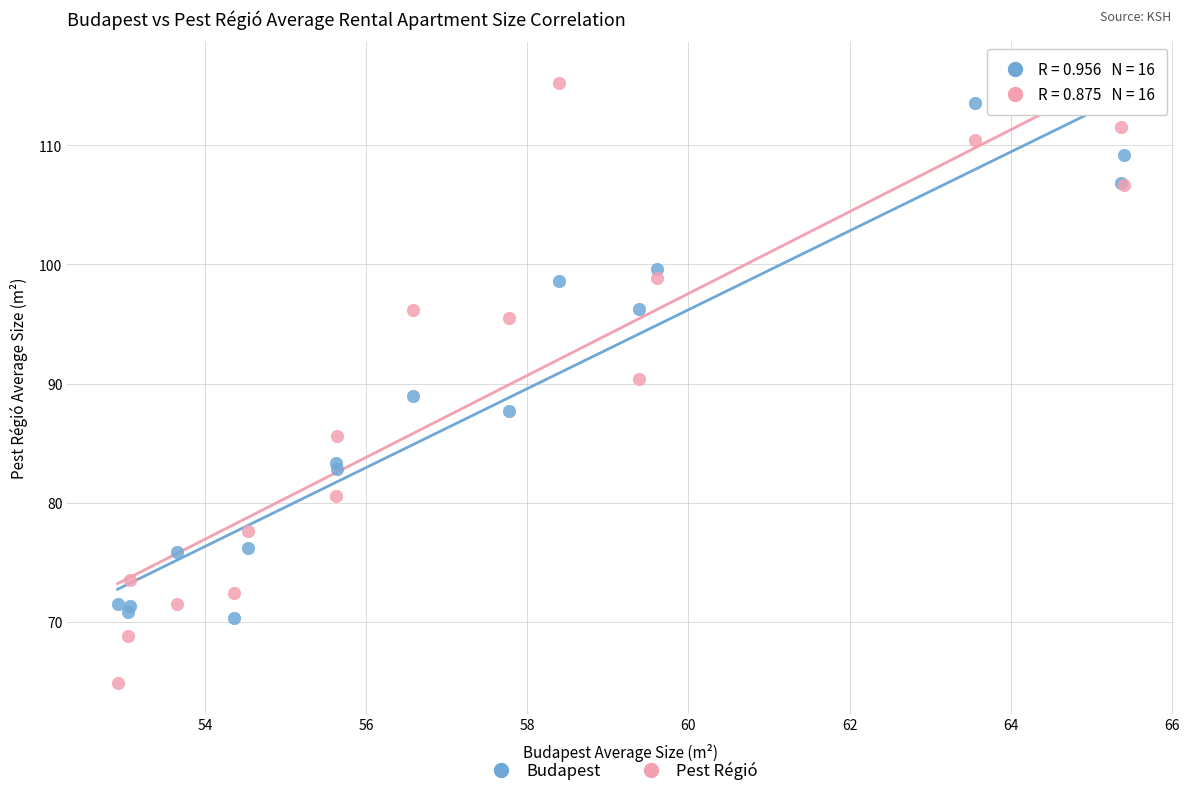

Which series contains the highest Y value?

Pest Régió